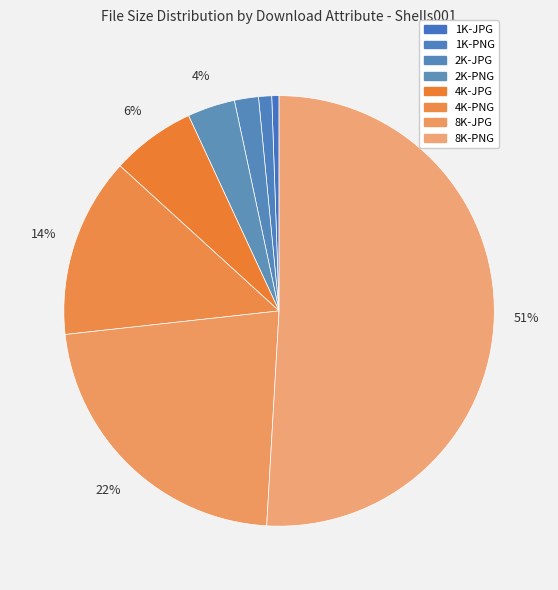

Does 8K-PNG represent more than half of the total?

Yes